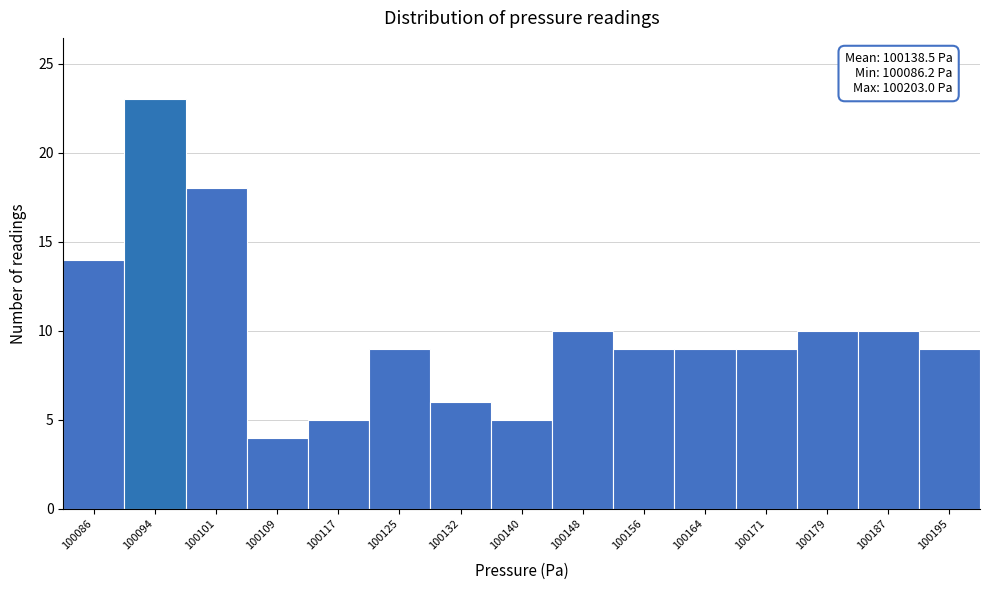

Reading left to right, what are all the values shown in this chart?

100086=14	100094=23	100101=18	100109=4	100117=5	100125=9	100132=6	100140=5	100148=10	100156=9	100164=9	100171=9	100179=10	100187=10	100195=9